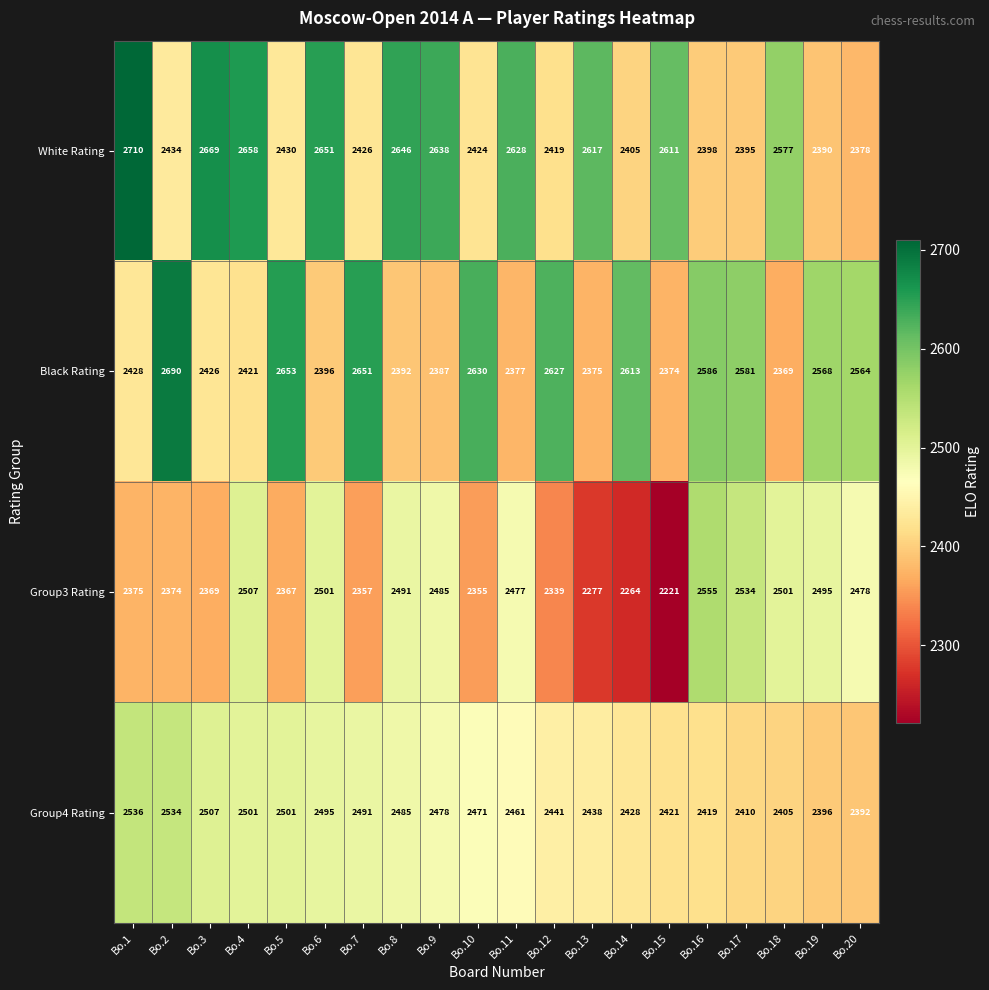

The Group3 Rating series shows 1684 at Bo.4. True or false?

False